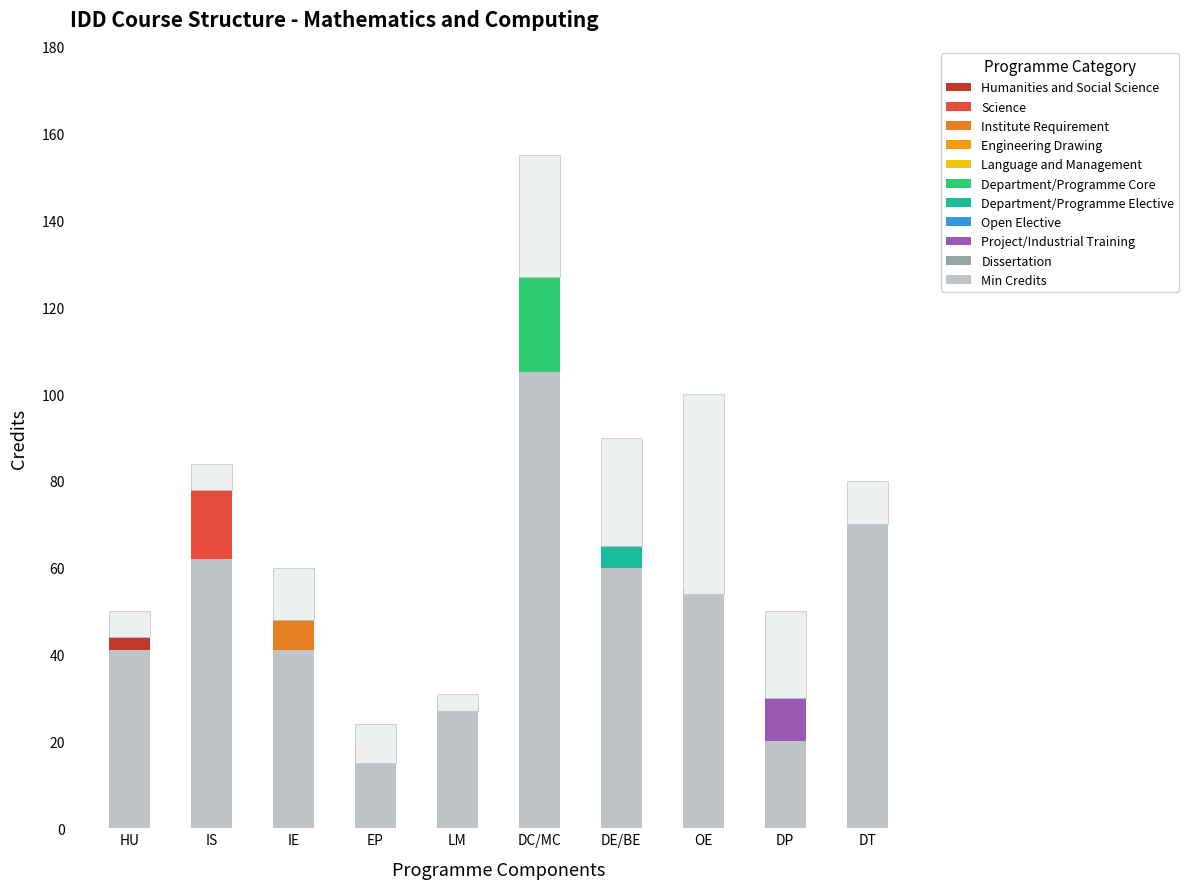

What is the sum of all Min Credits values?

501